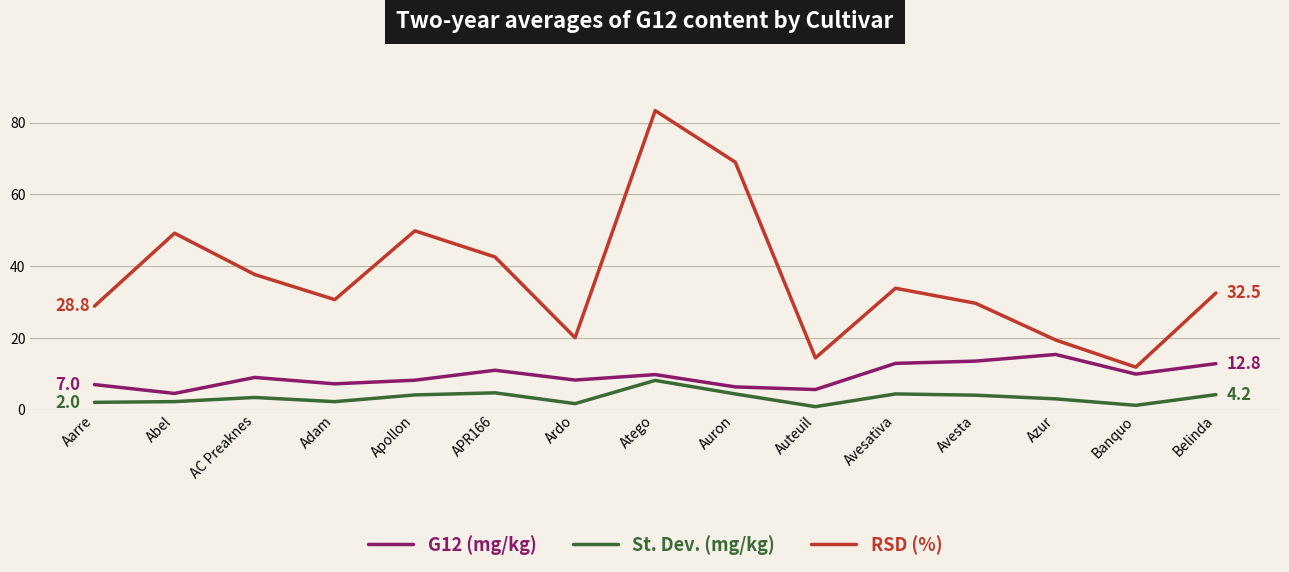

What is the difference between the highest and lowest values at Abel?

47.0